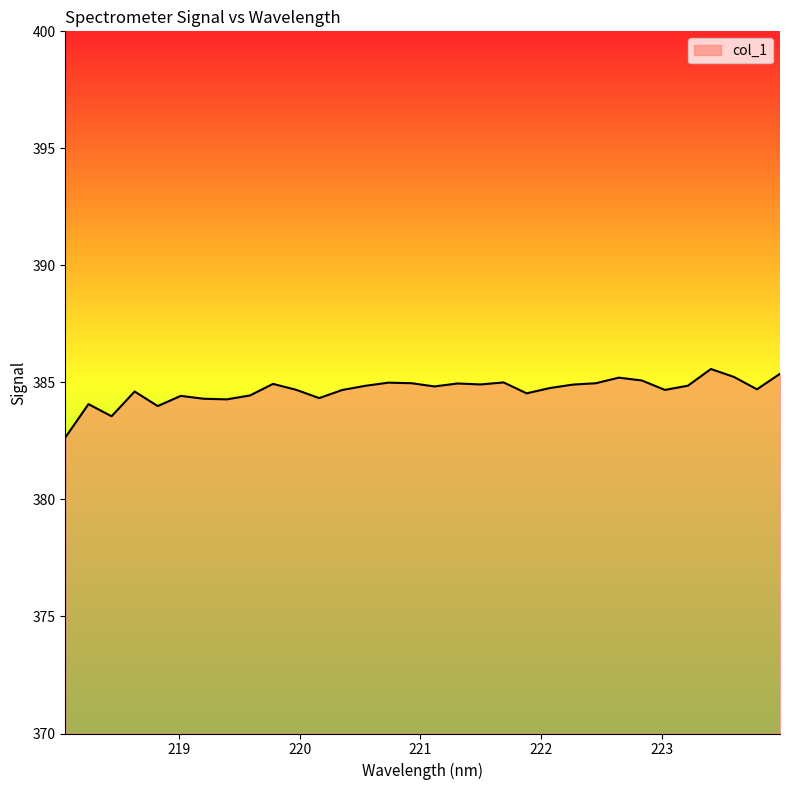

What is the minimum value shown in the chart?

382.7